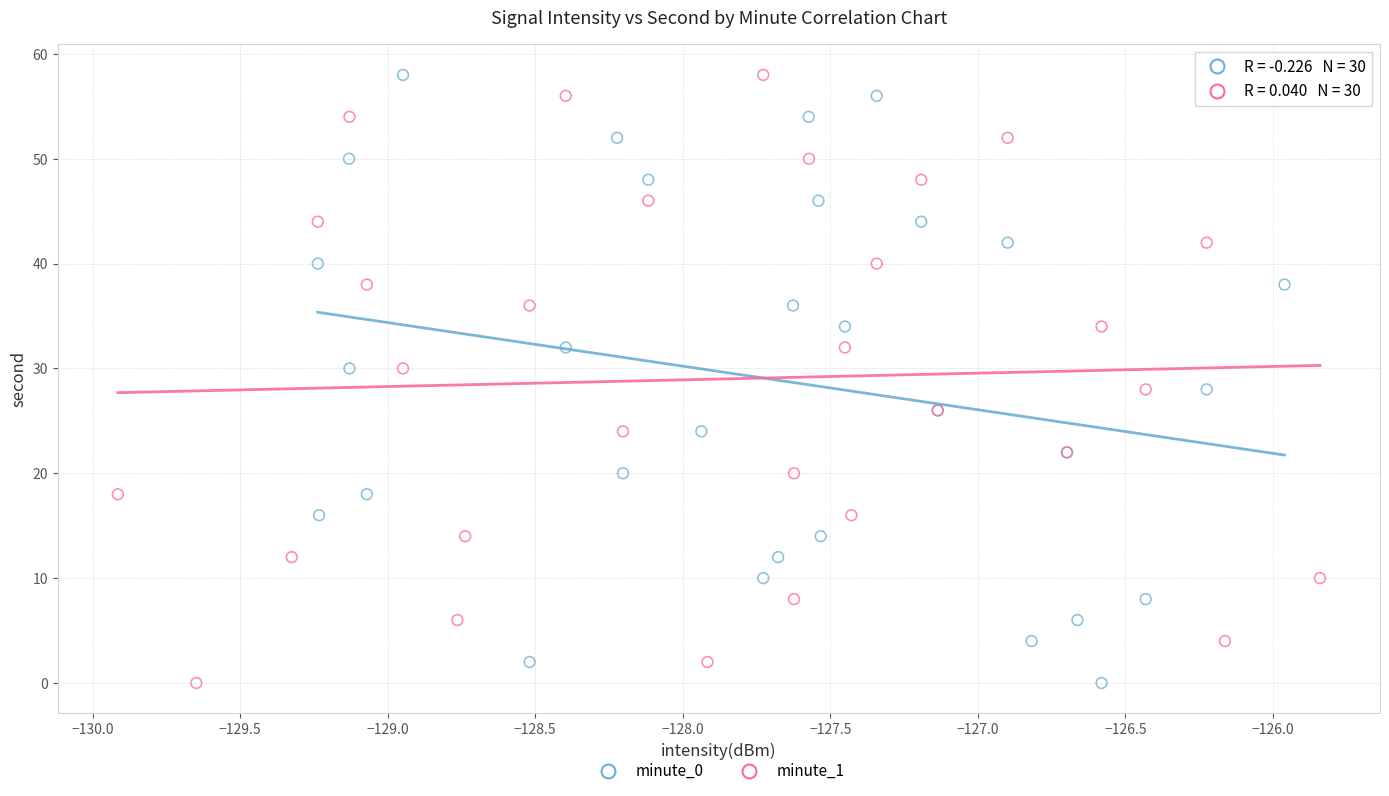

What are all the series names shown in the legend?

minute_0, minute_1